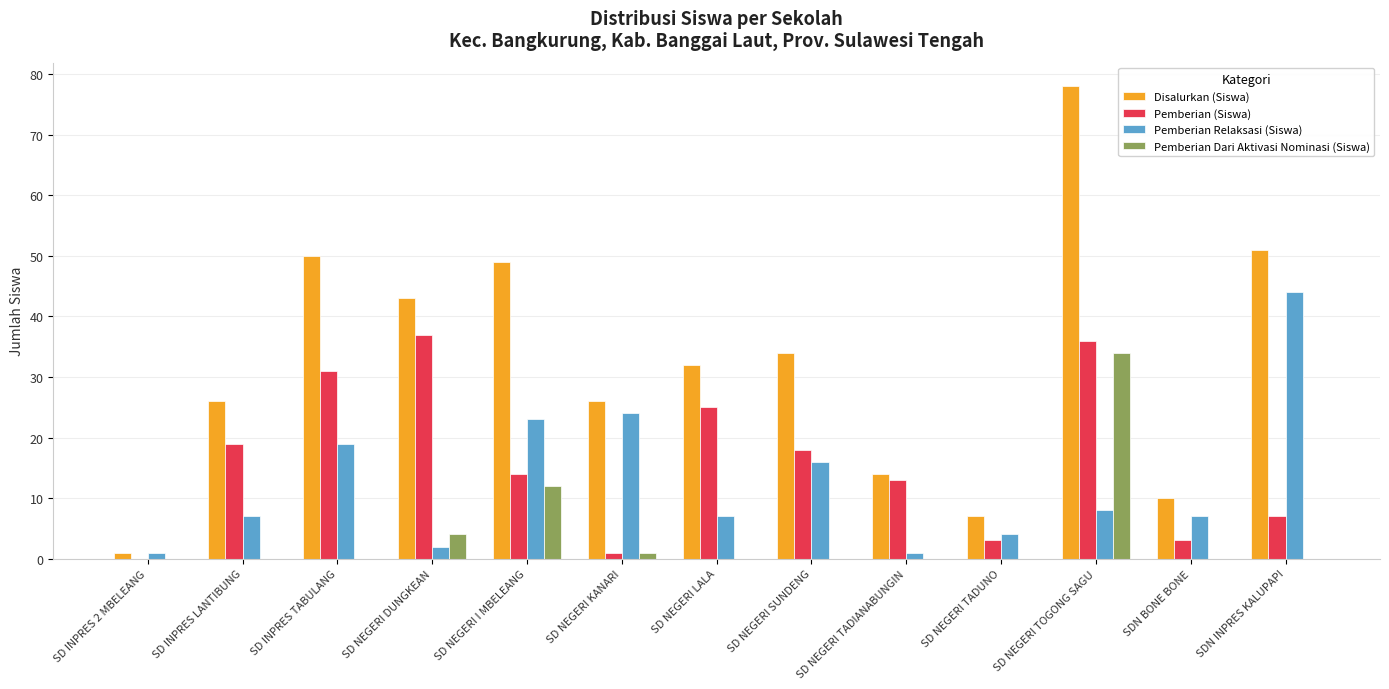

What is the highest value of the Pemberian Relaksasi (Siswa) series?

44